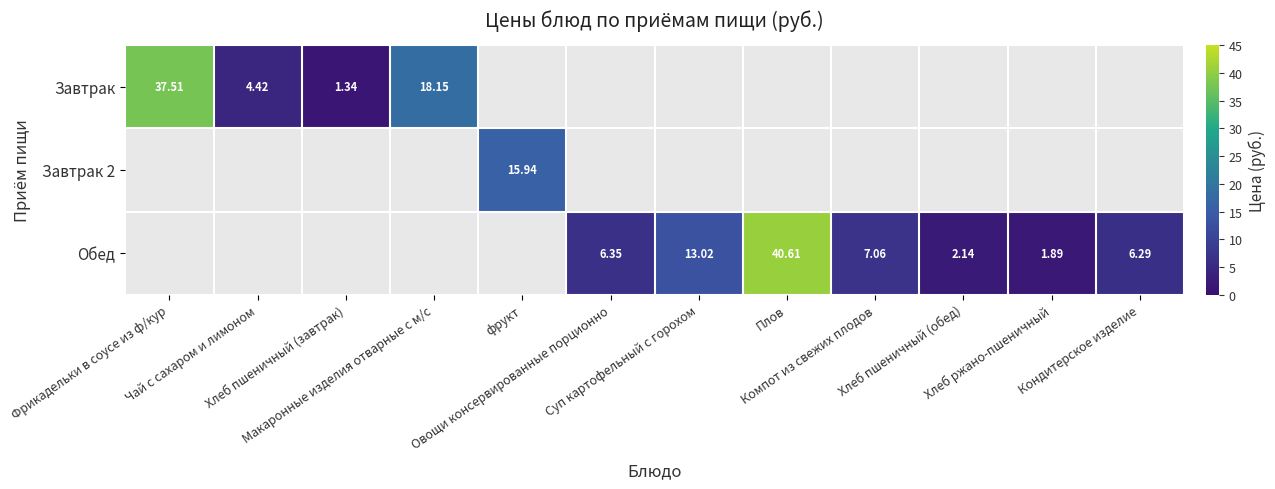

At which label does Завтрак reach its peak?

Фрикадельки в соусе из ф/кур